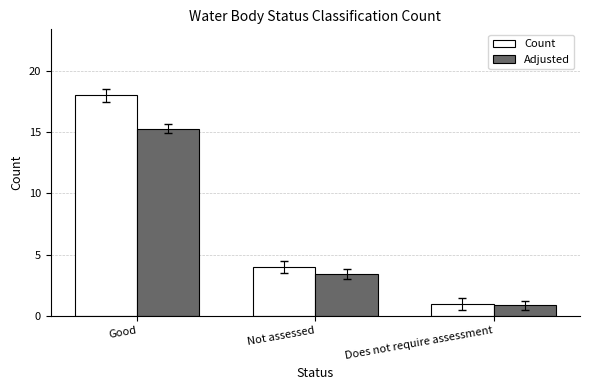

How many distinct data groups are displayed?

2